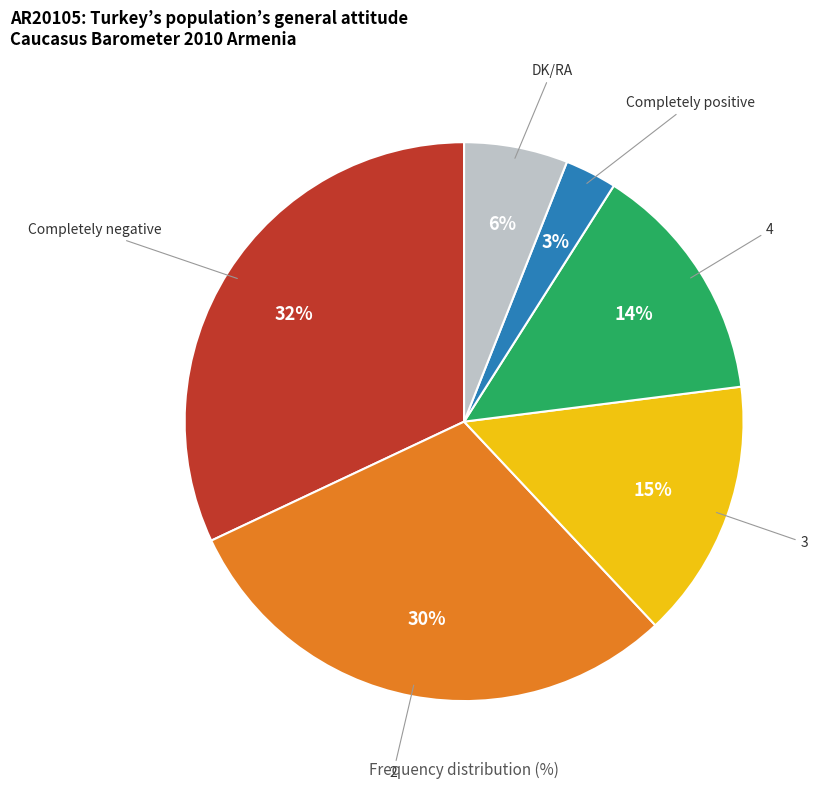

How many segments does this pie chart have?

6